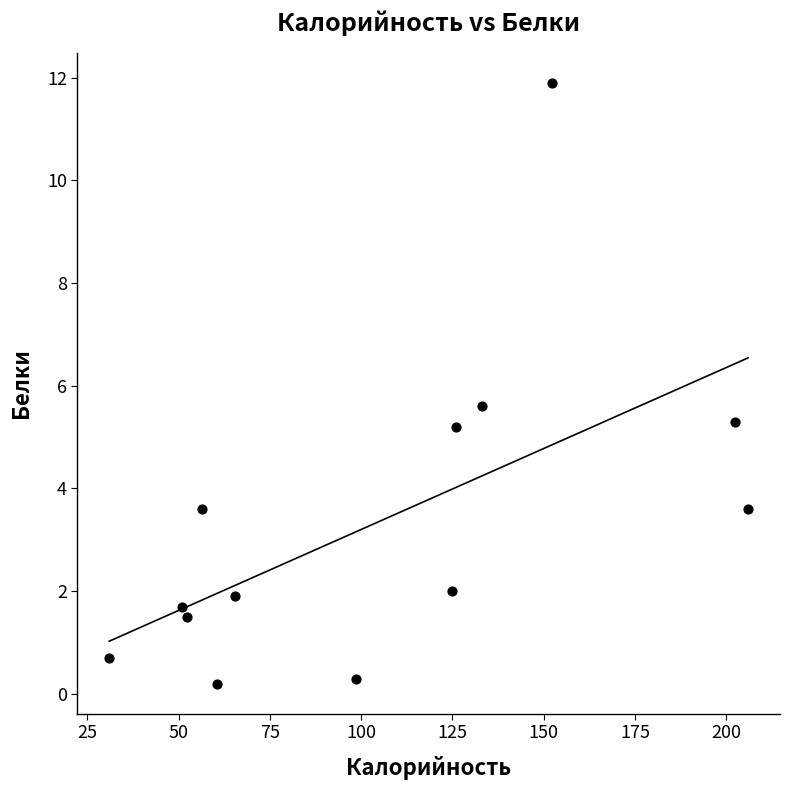

What Y value in the scatter plot is closest to 6?

5.6